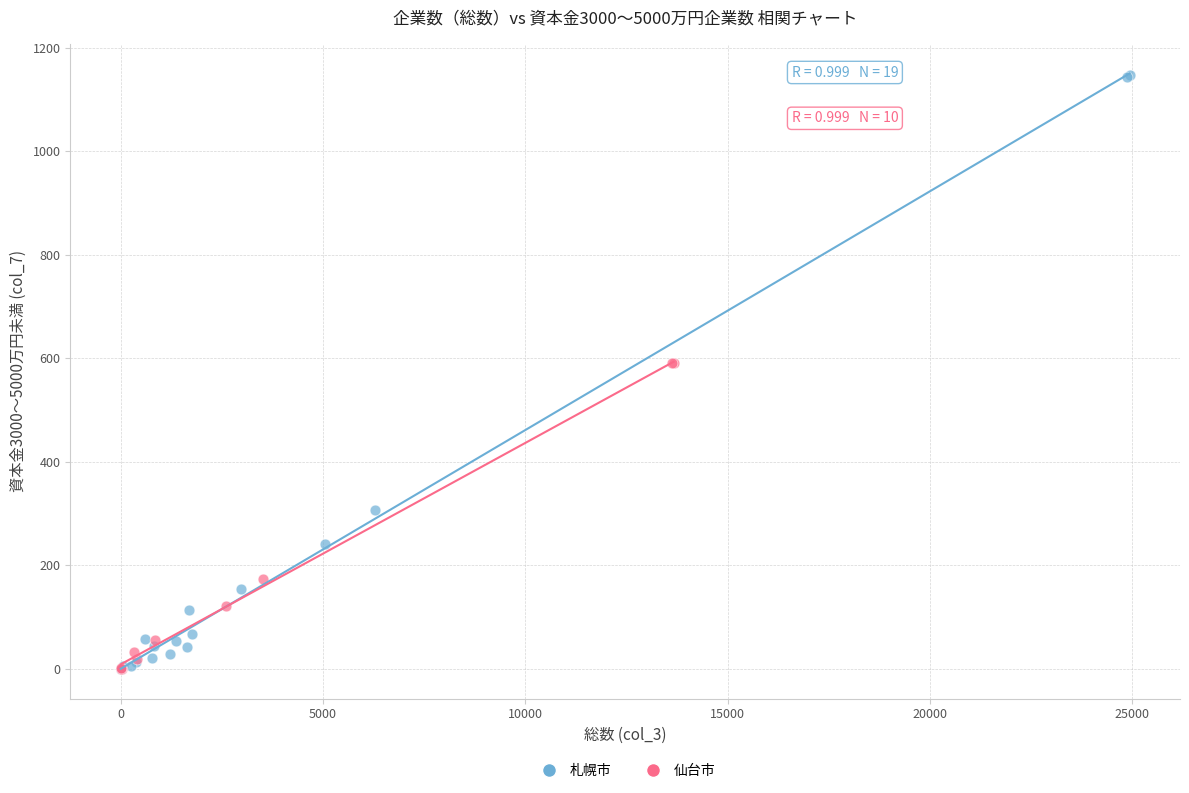

Which series contains the highest Y value?

札幌市